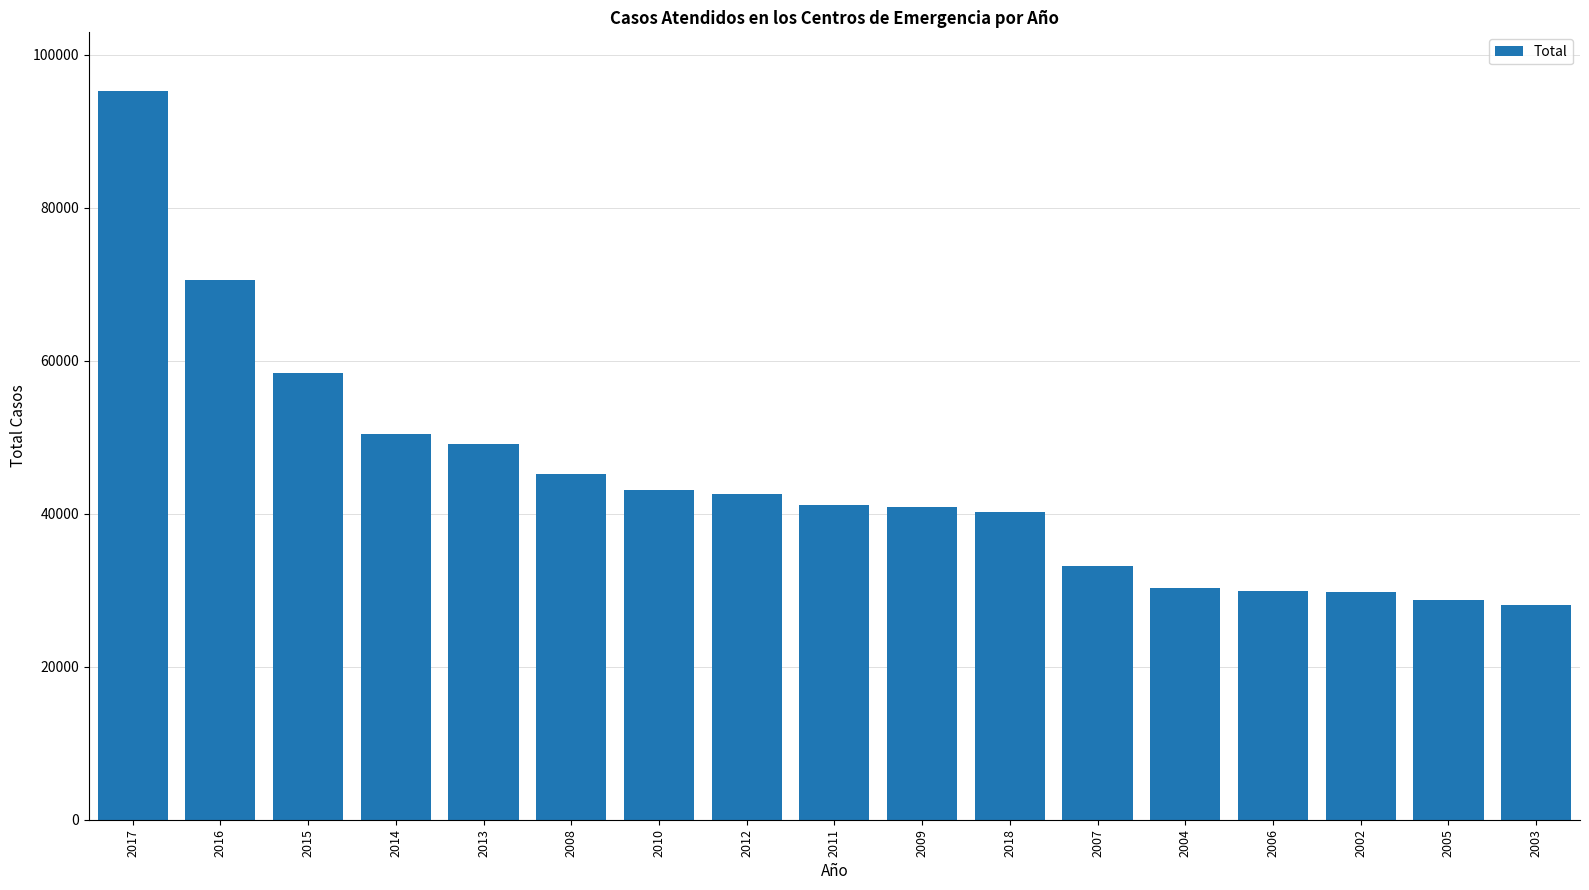

What is the greatest value displayed?

95317